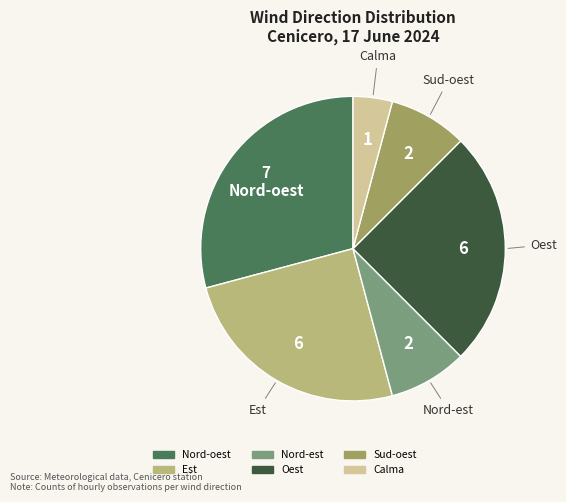

Which has a higher value, Sud-oest or Nord-oest?

Nord-oest